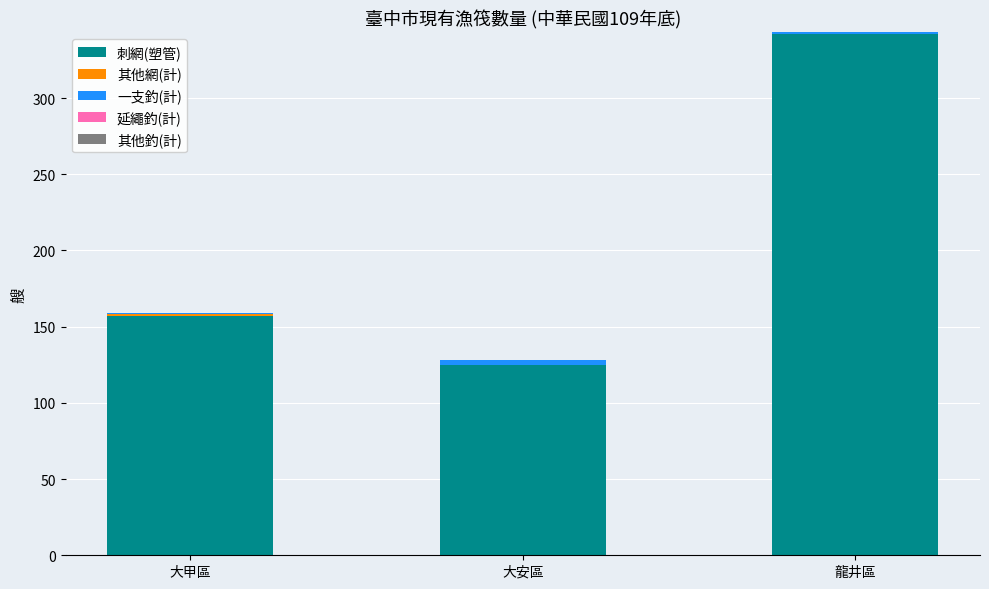

The value of 刺網(塑管) at 大甲區 is 157. True or false?

True